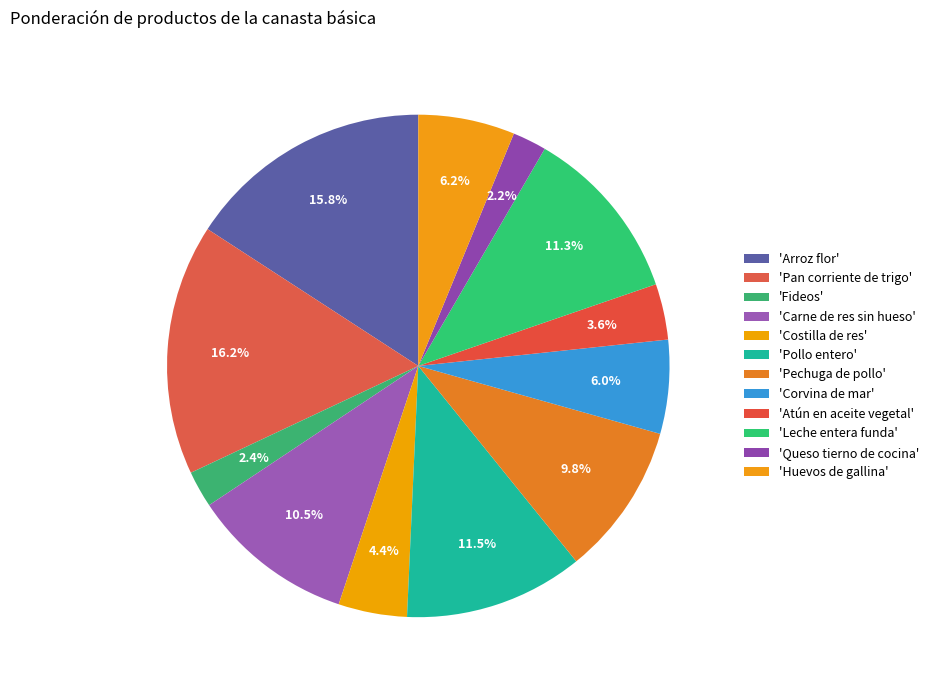

Count the number of slices in the pie.

12